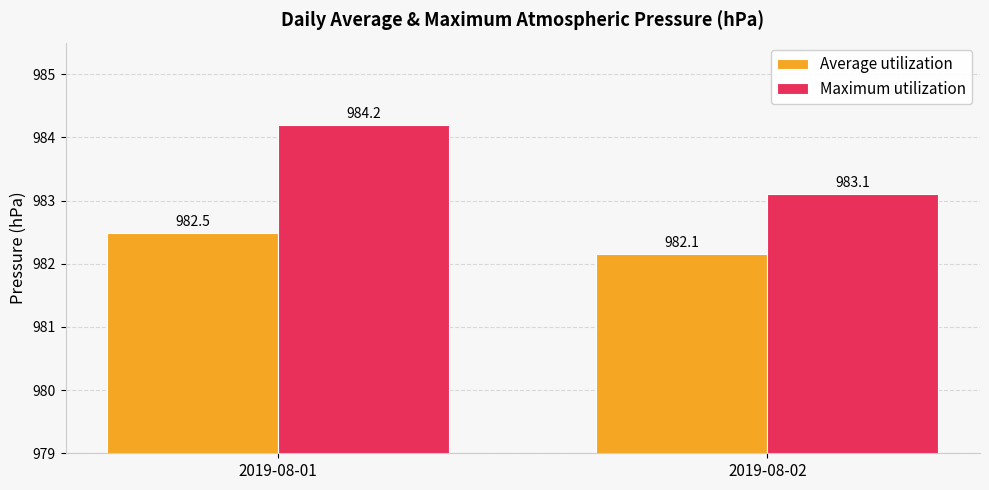

Rank the series by their average value, from lowest to highest.

Average utilization, Maximum utilization